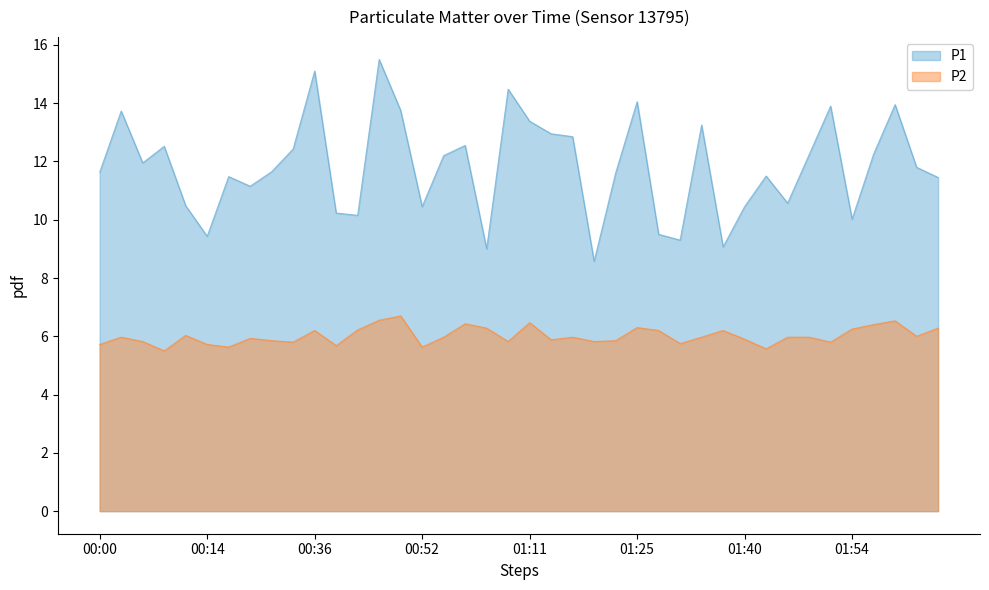

At which label does P1 reach its minimum?

01:21